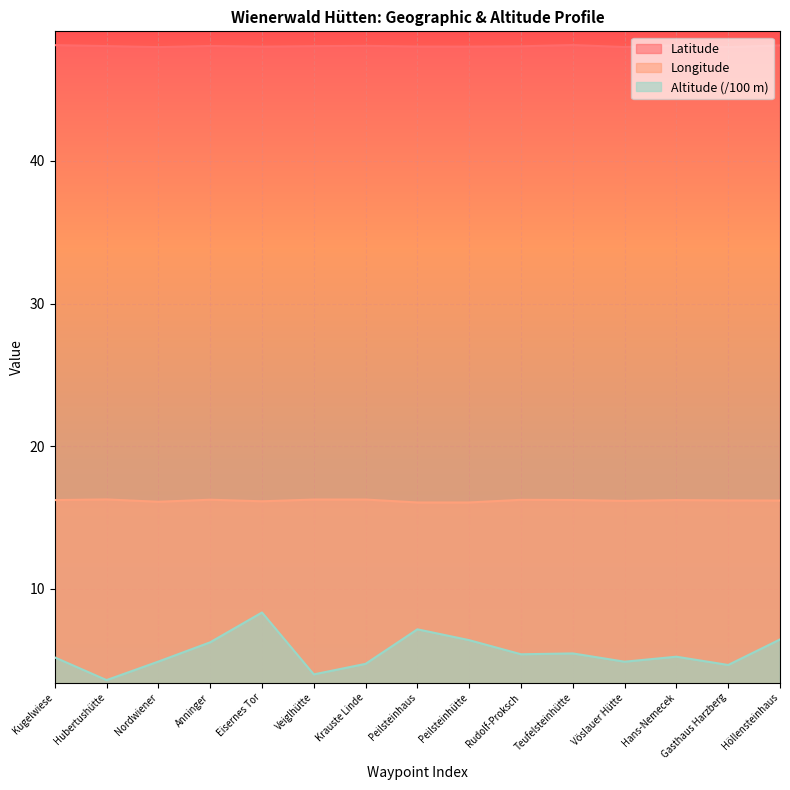

What is the average value of the Altitude (Meters) series?

5.5